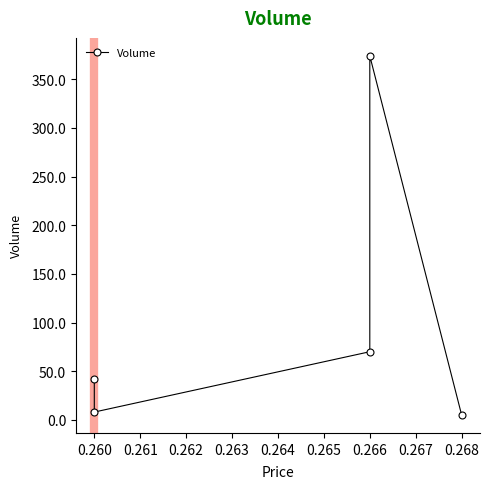

How many interior local valleys (lower than both neighbors) does the data have?

1